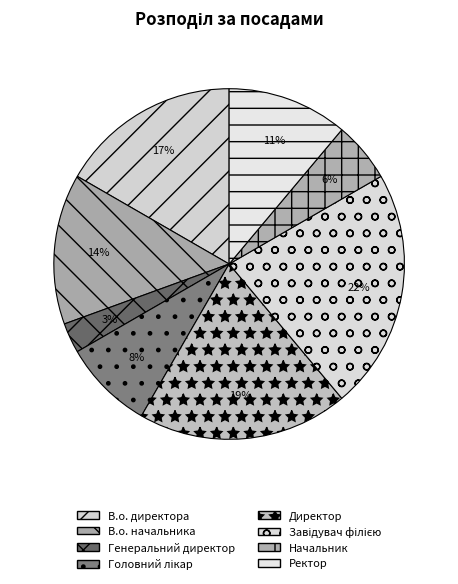

Count the number of slices in the pie.

8